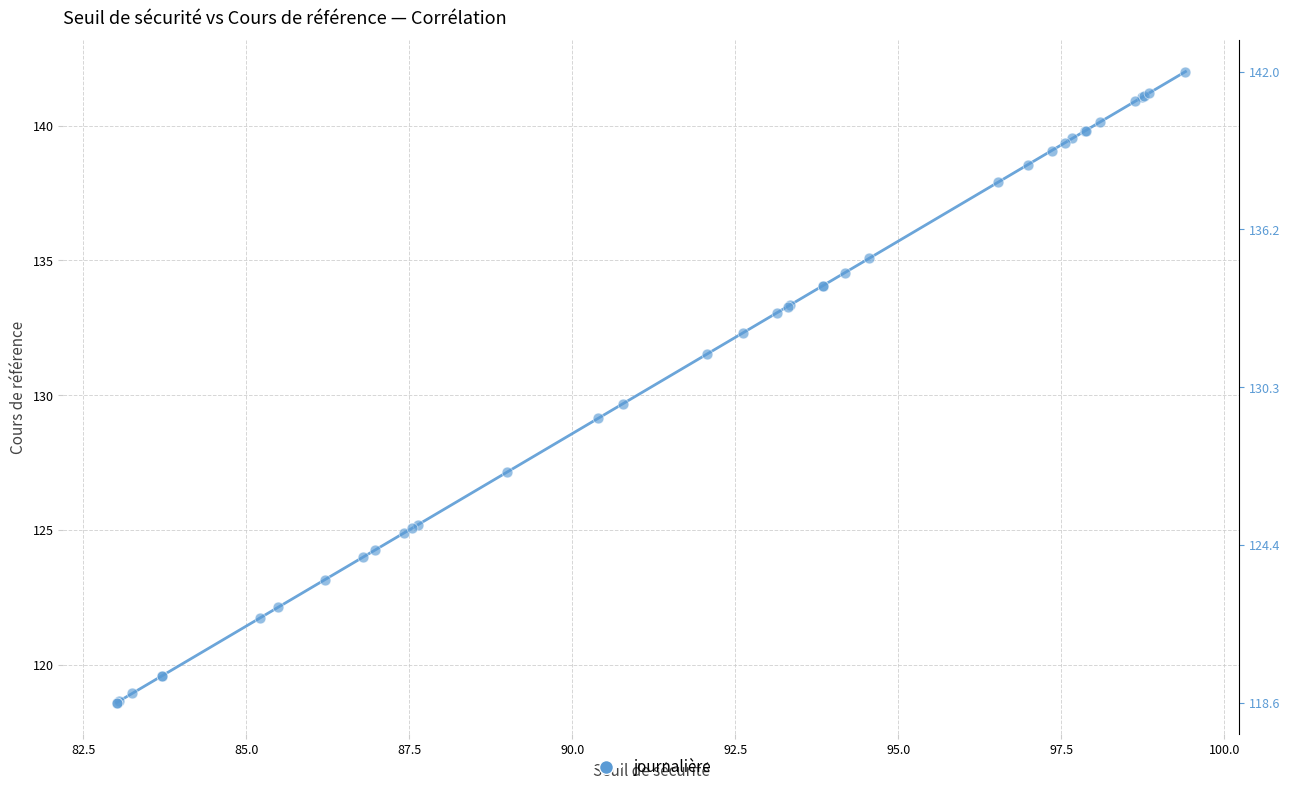

What Y value in the scatter plot is closest to 130?

129.7